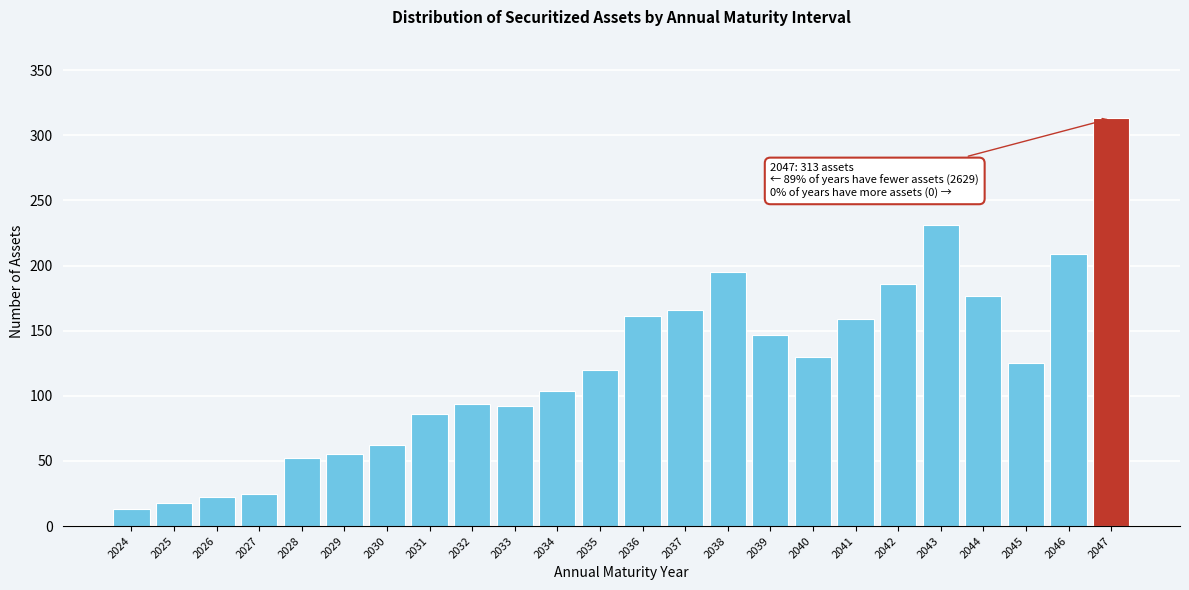

Reading left to right, what are all the values shown in this chart?

13	18	22	25	52	55	62	86	94	92	104	120	161	166	195	147	130	159	186	231	177	125	209	313